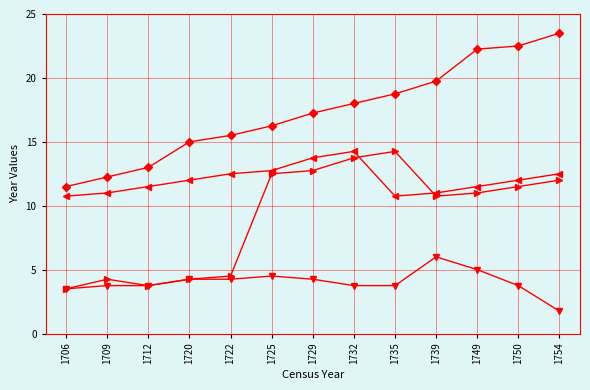

What is the value of the Children Birth Year point at the 6th from the left?

12.8